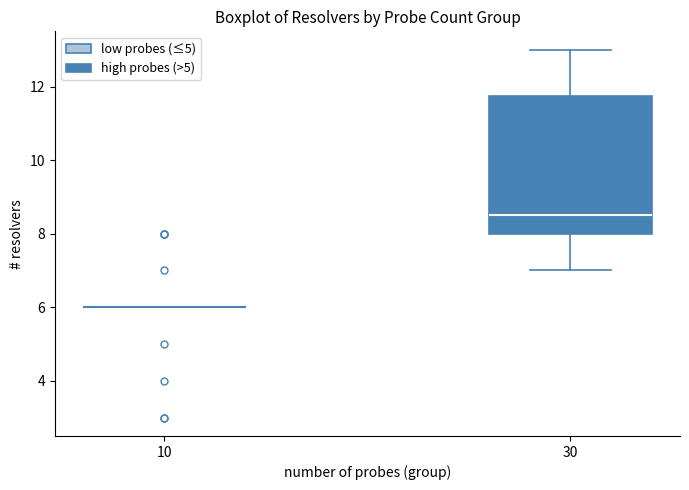

Reading left to right, read every box against the y-axis: the position of its median line, the range the box covers, and the ends of its whiskers. The values are not printed on the chart, so give them approximately, as read against the axis.

10: box collapsed to a line at 6.0, whiskers 6.0 to 6.0
30: median 8.6, box 8.0 to 11.8, whiskers 7.0 to 13.0